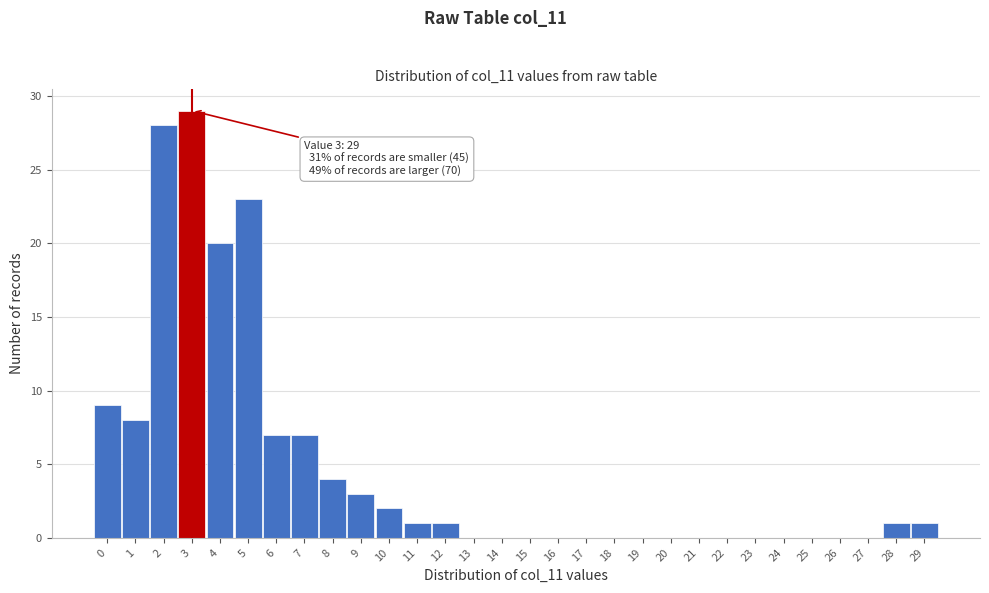

Reading left to right, transcribe all the data shown in this chart.

0=9	1=8	2=28	3=29	4=20	5=23	6=7	7=7	8=4	9=3	10=2	11=1	12=1	13=0	14=0	15=0	16=0	17=0	18=0	19=0	20=0	21=0	22=0	23=0	24=0	25=0	26=0	27=0	28=1	29=1